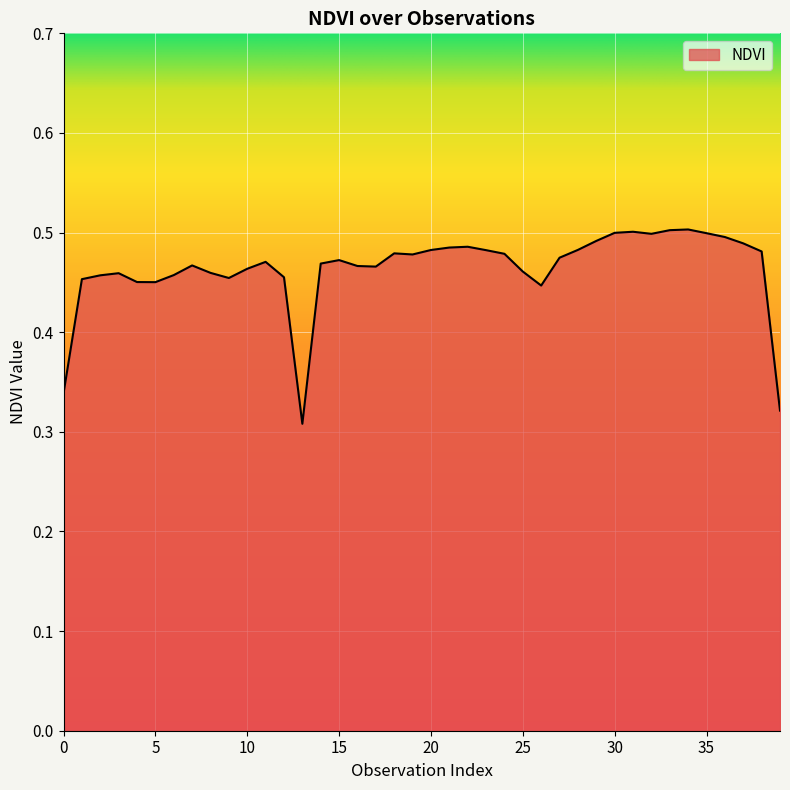

Where is the first local minimum?

5